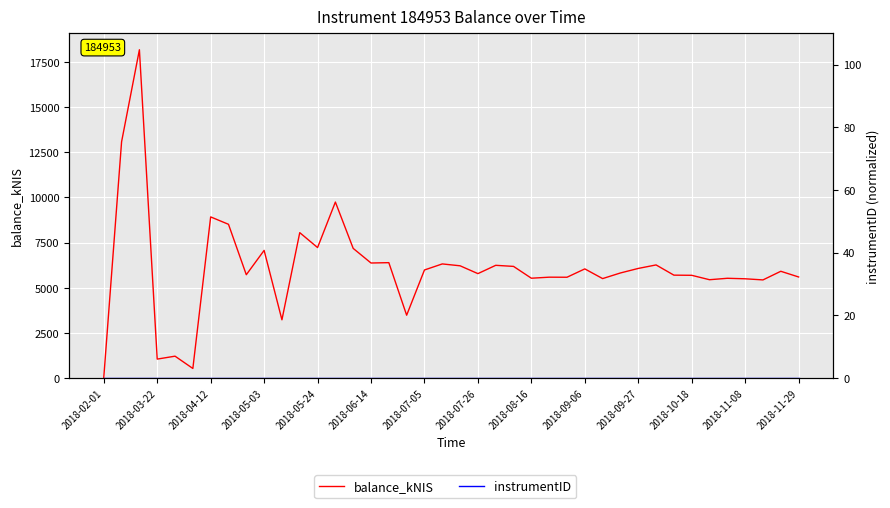

The balance_kNIS series shows 3746.3 at 2018-11-29. True or false?

False